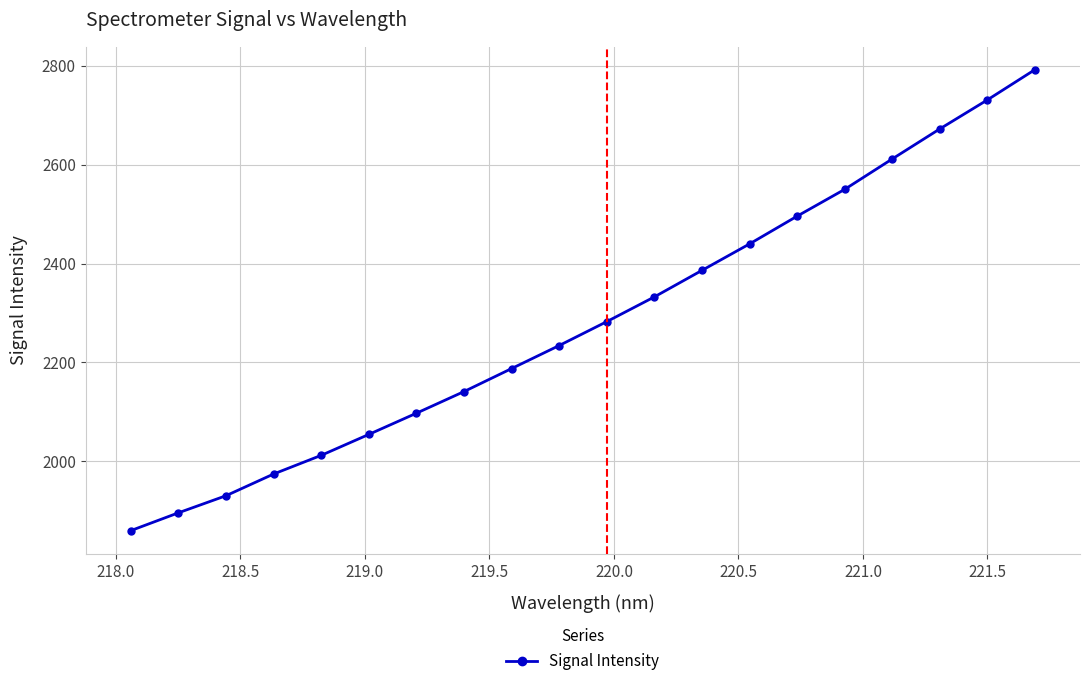

What is the value of the 5th point from the left?

2012.3